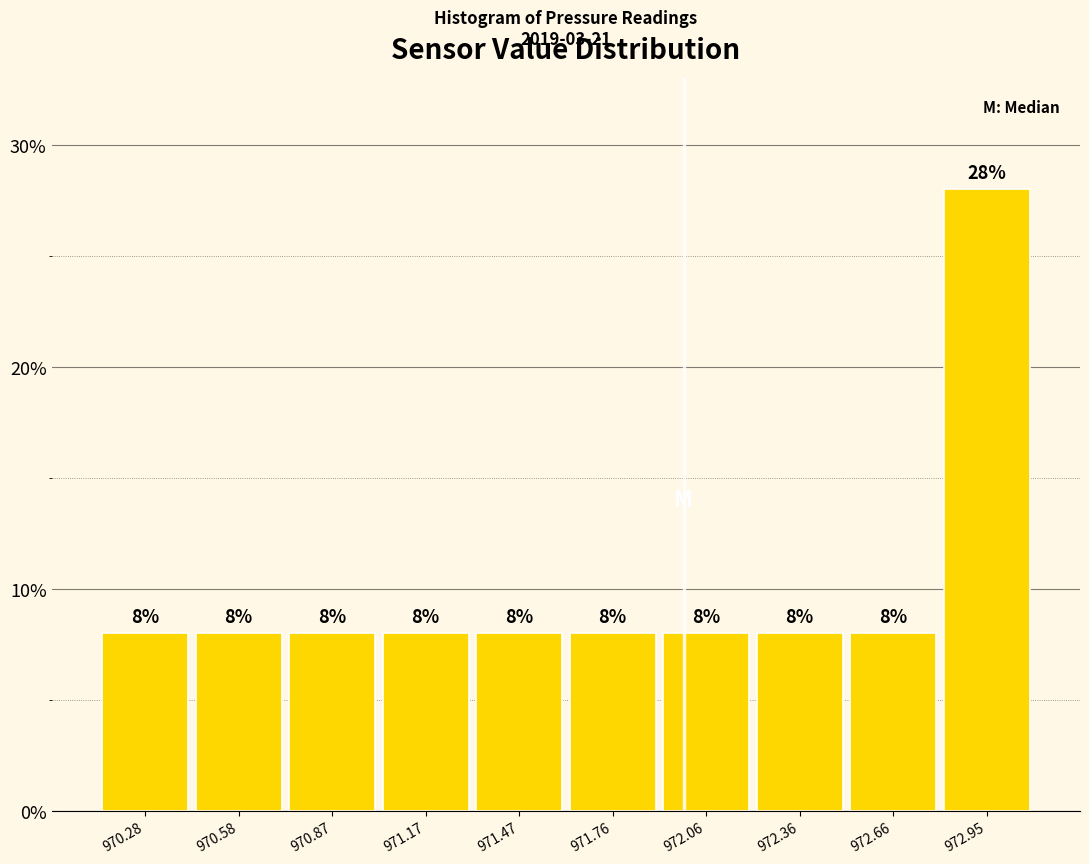

Reading right to left, list all the values displayed in this chart.

972.95=28.0	972.66=8.0	972.36=8.0	972.06=8.0	971.76=8.0	971.47=8.0	971.17=8.0	970.87=8.0	970.58=8.0	970.28=8.0